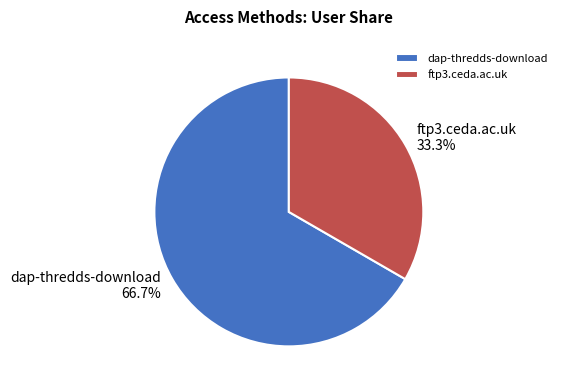

What is the smallest slice in the pie chart?

ftp3.ceda.ac.uk